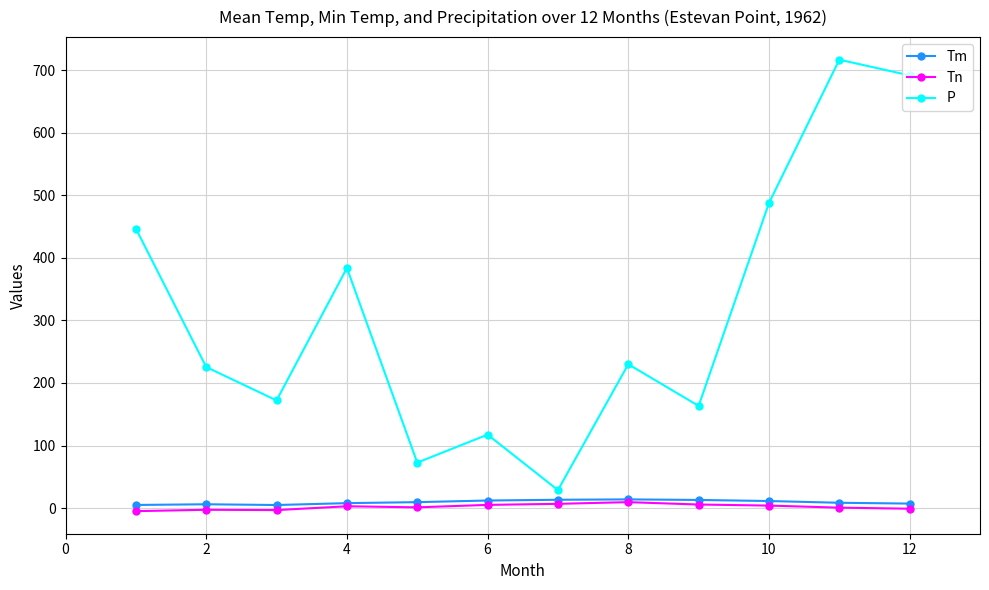

What are all the series names shown in the legend?

Tm, Tn, P